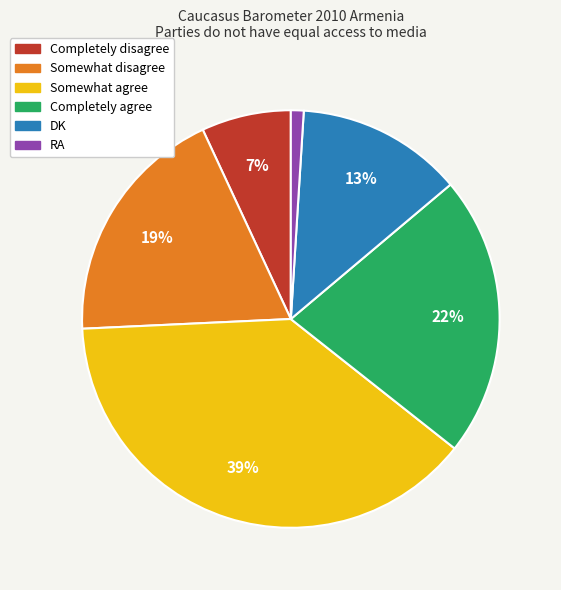

Combined, do RA and Somewhat disagree account for over 50%?

No